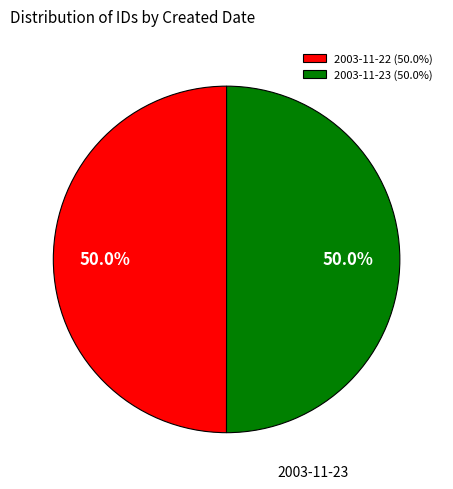

The 2003-11-22 slice represents 61% of the pie. True or false?

False